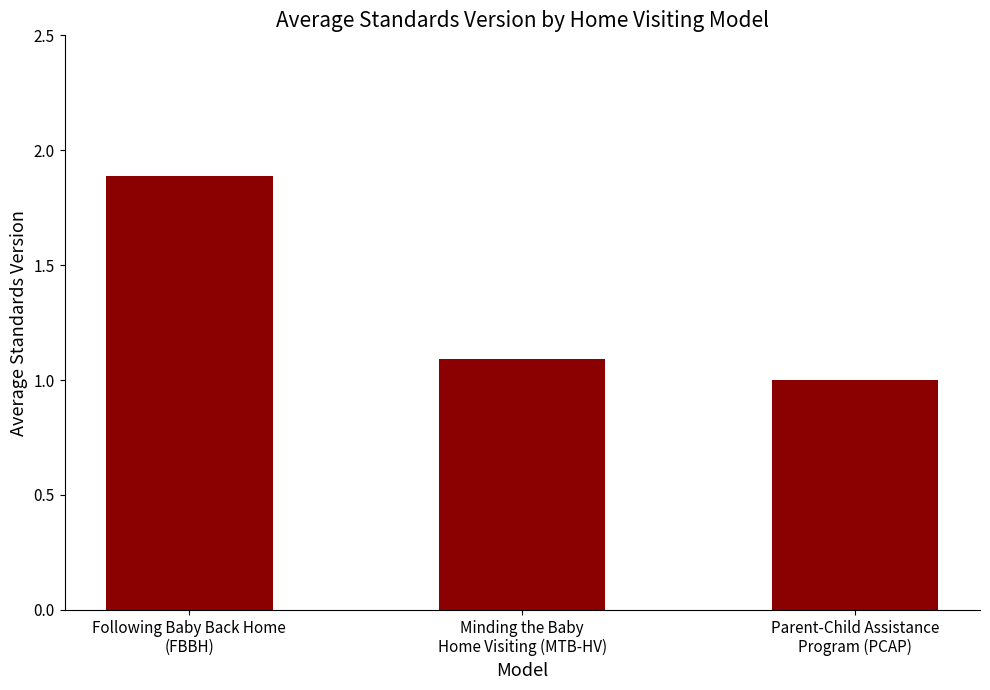

Is it true that the value at Parent-Child Assistance
Program (PCAP) is 0.3?

False